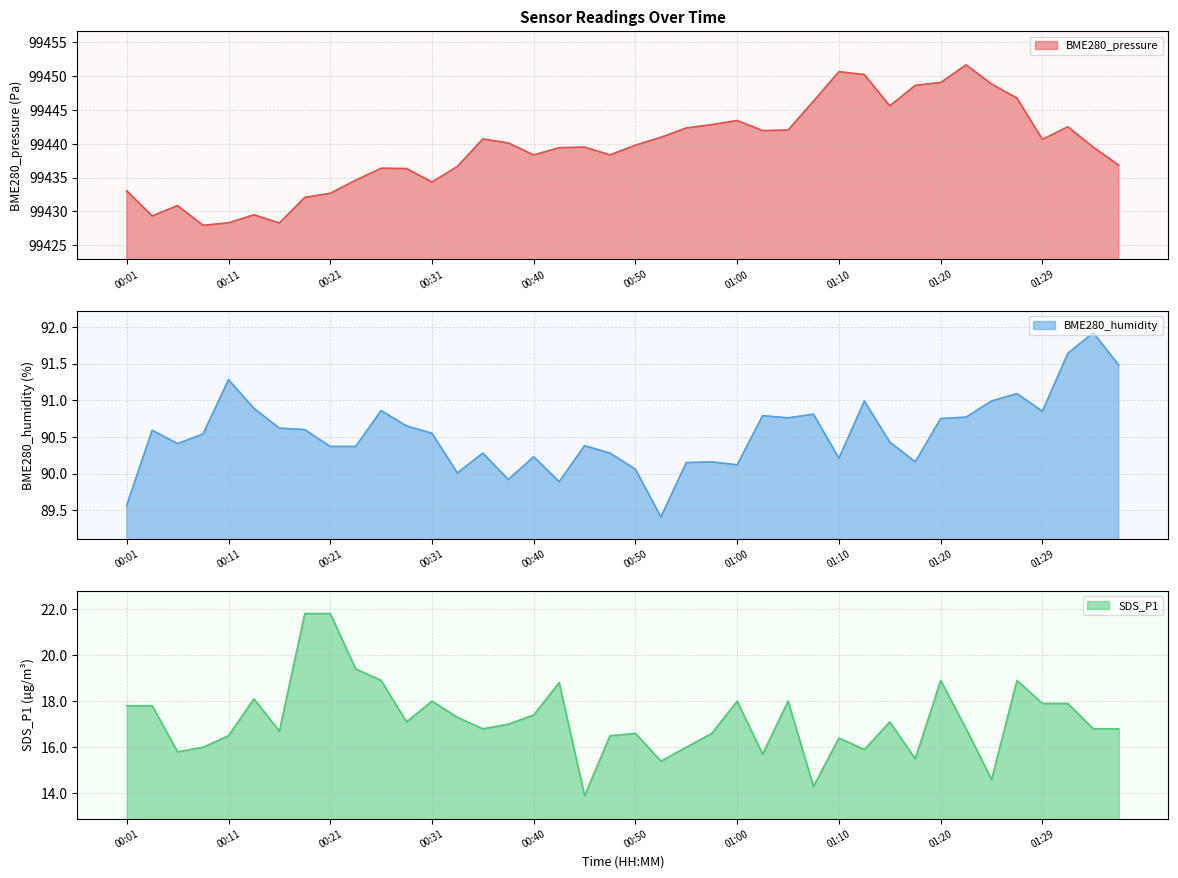

Where is the first local maximum for BME280_humidity?

00:04